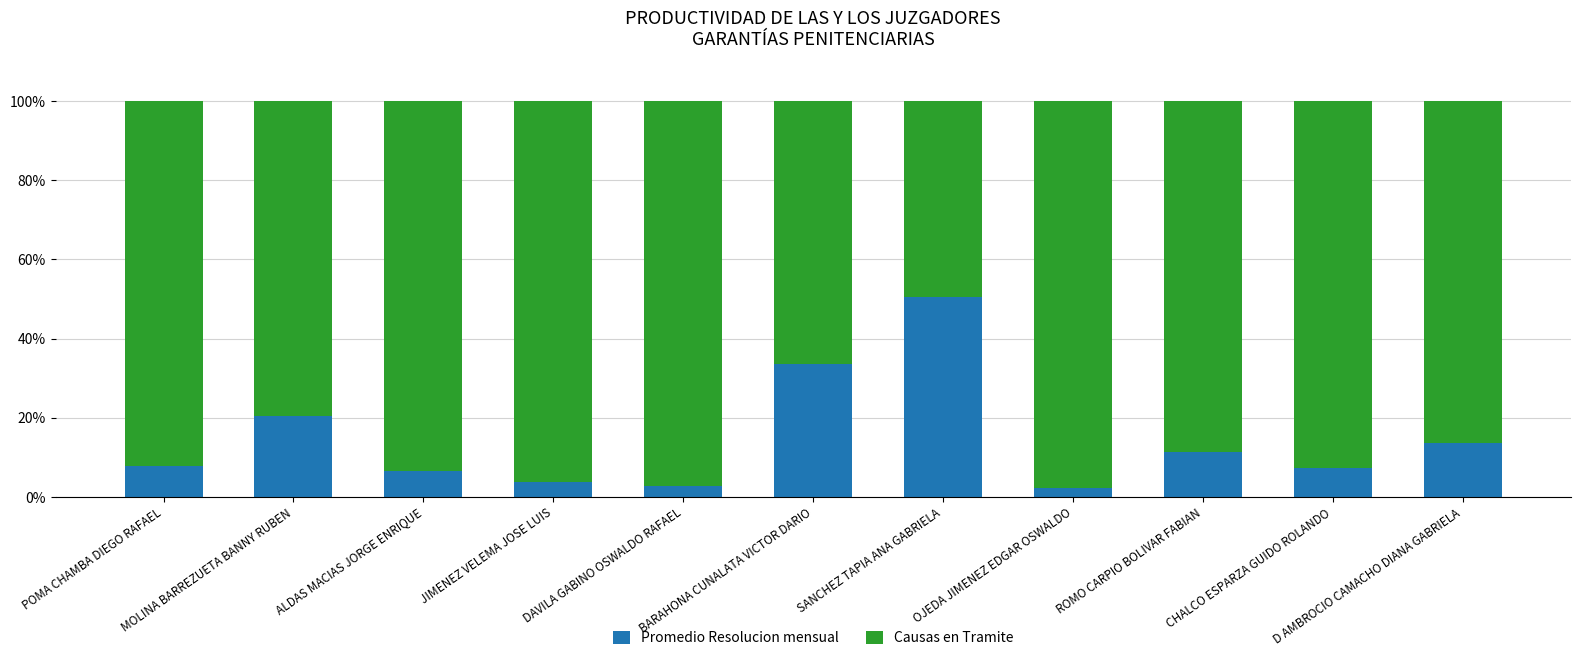

What is the difference between the second highest and second lowest values in the Promedio Resolucion mensual series?

30.7